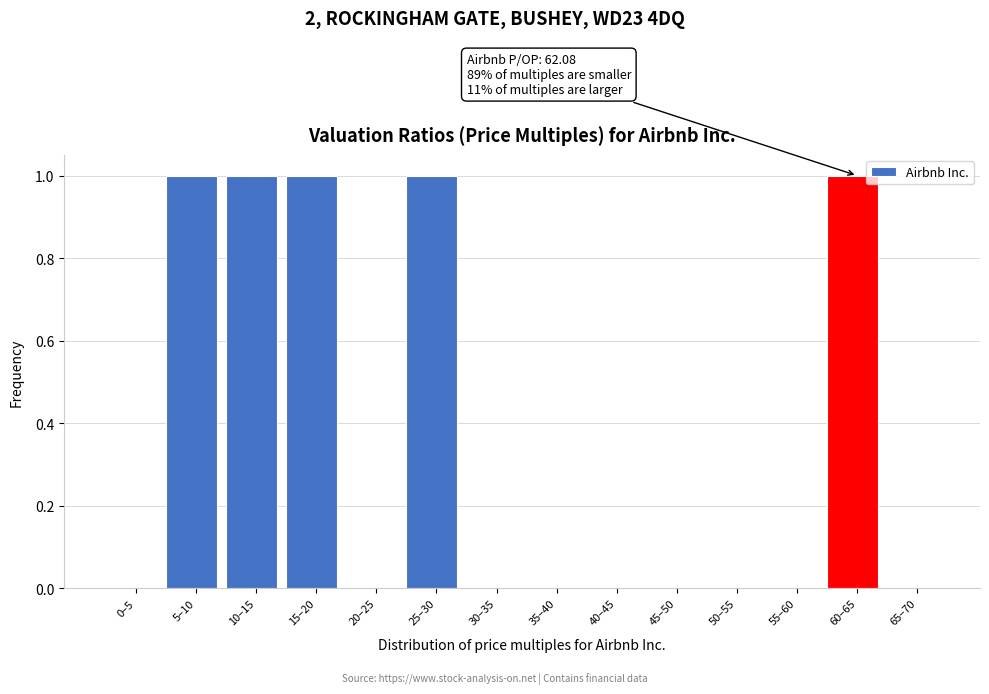

Reading right to left, extract all data points from this chart.

65–70=0	60–65=1	55–60=0	50–55=0	45–50=0	40–45=0	35–40=0	30–35=0	25–30=1	20–25=0	15–20=1	10–15=1	5–10=1	0–5=0